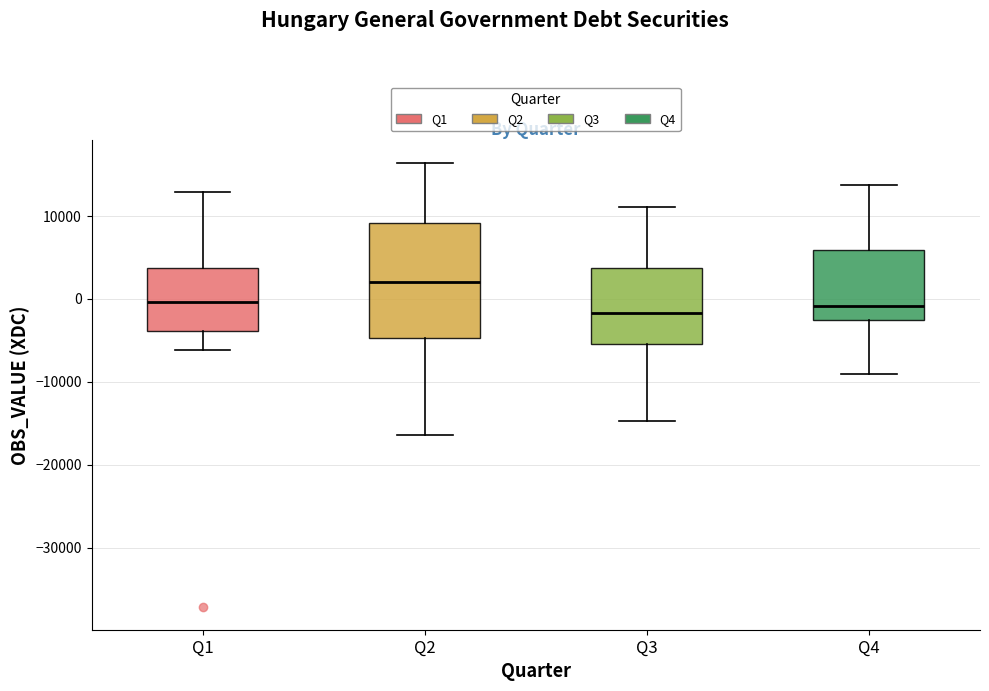

Reading left to right, transcribe this box plot: for each box, give where its median line is, the range the box spans, and where its two whiskers end, as read against the y-axis. The values are not printed on the chart, so give them approximately, as read against the axis.

Q1: median 0, box -4000 to 4000, whiskers -6000 to 13000
Q2: median 2000, box -5000 to 9000, whiskers -16000 to 16000
Q3: median -2000, box -5000 to 4000, whiskers -15000 to 11000
Q4: median -1000, box -3000 to 6000, whiskers -9000 to 14000